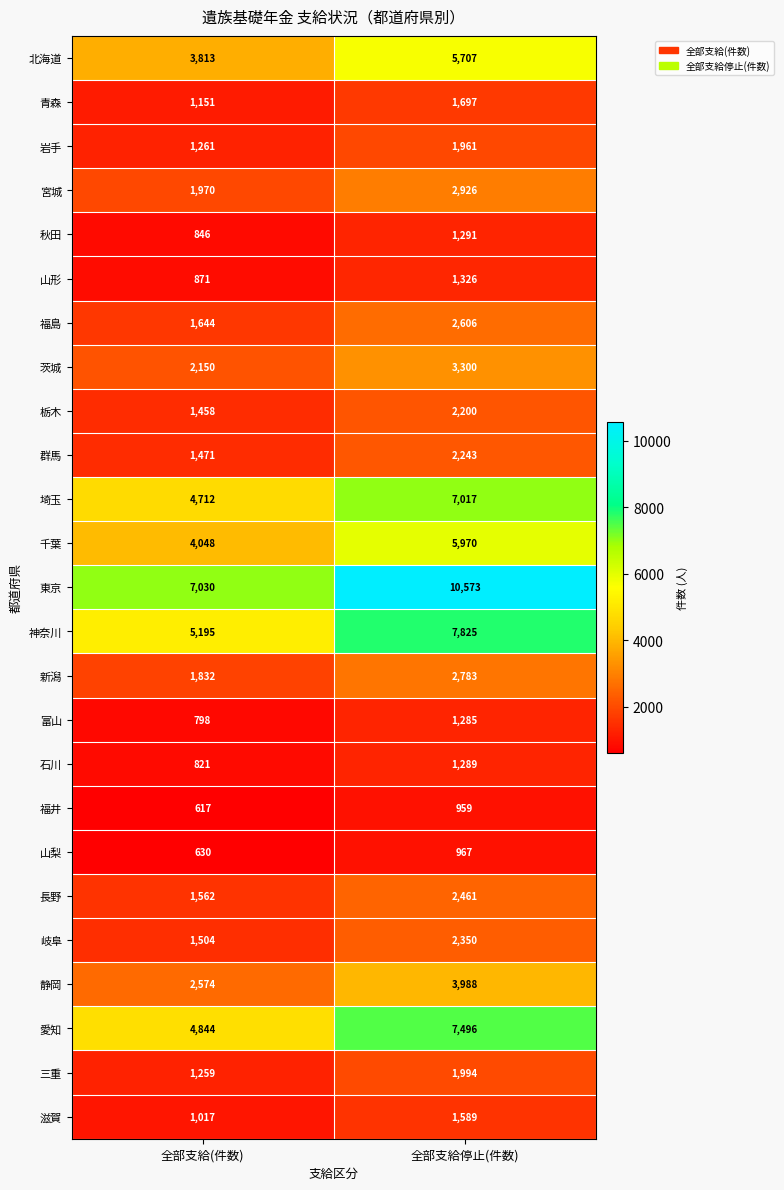

Between 全部支給(件数) and 全部支給停止(件数), which series saw the biggest shift?

東京